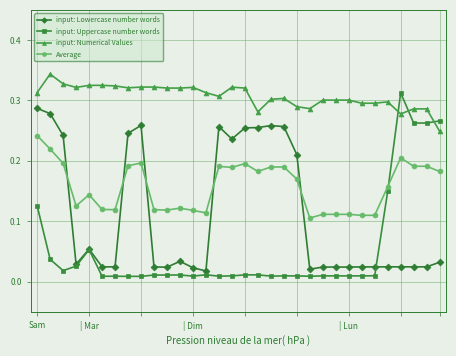

How many input: Numerical Values values are between 0 and 1?

32